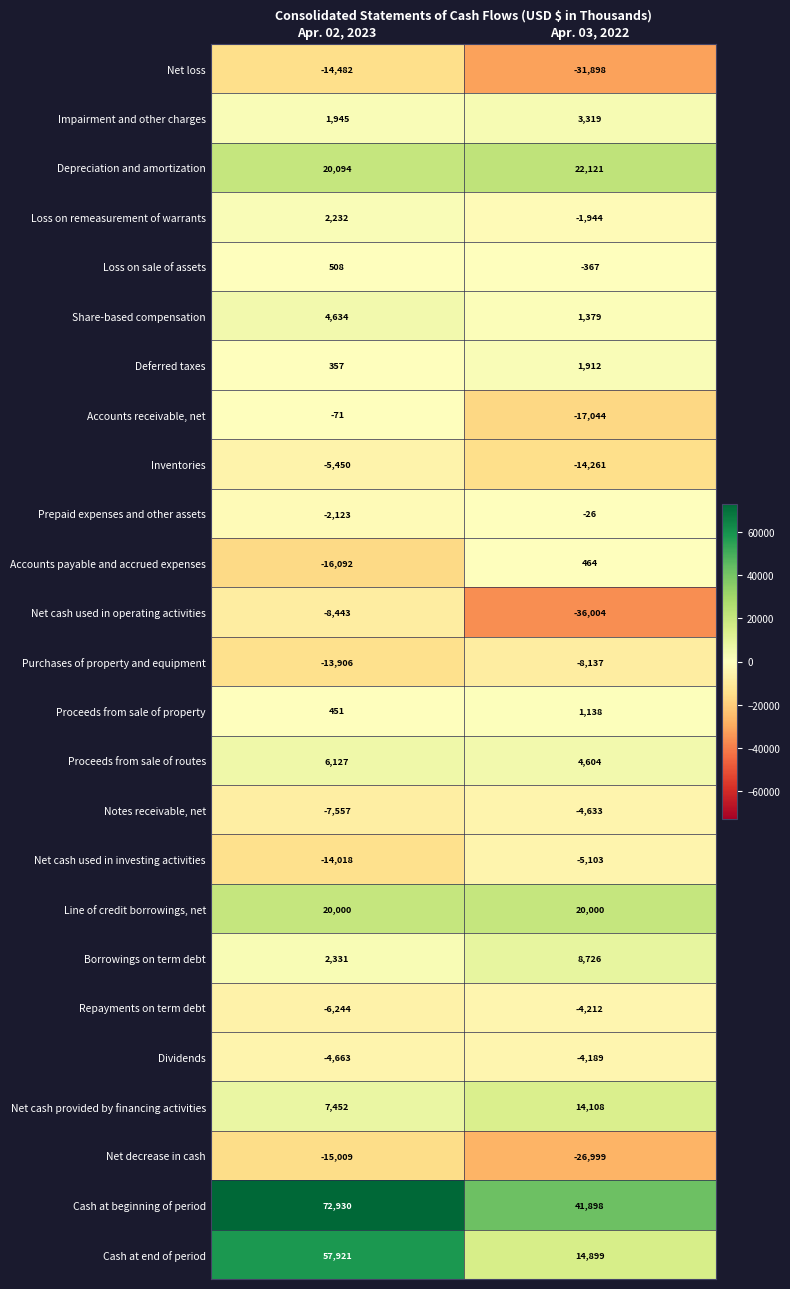

What is the average value of the Loss on remeasurement of warrants series?

144